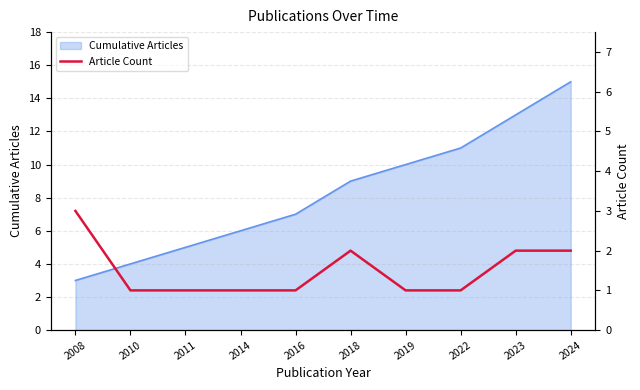

Reading left to right, what are all the values shown in this chart?

3	1	1	1	1	2	1	1	2	2